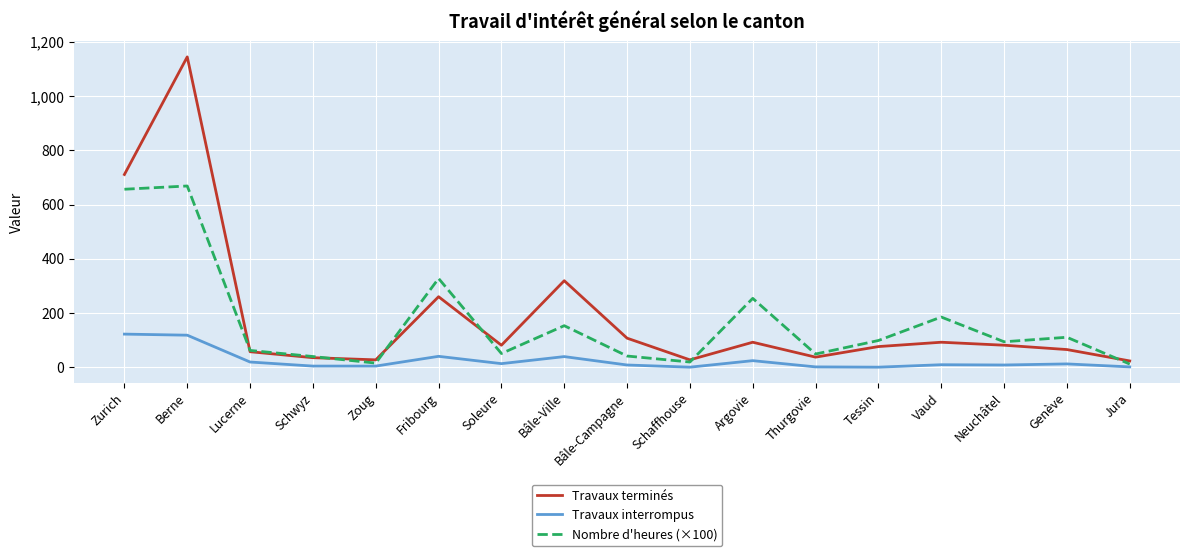

Where is Travaux terminés nearest to the value 584?

Zurich